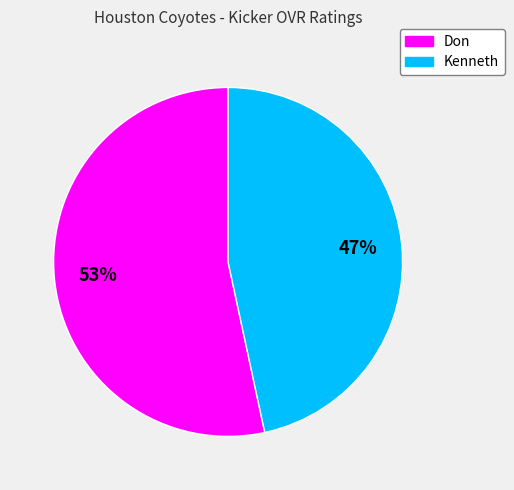

To the nearest percent, what percentage of the pie is Don?

53%